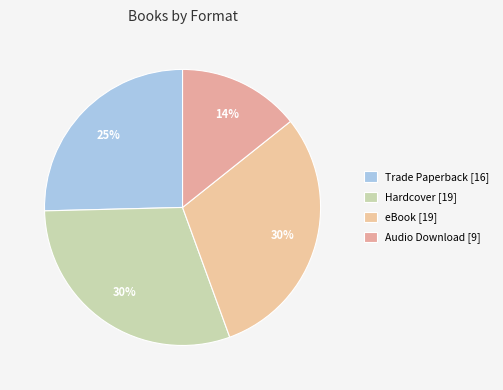

To the nearest percent, what is the difference between the largest and smallest slice percentages?

16%